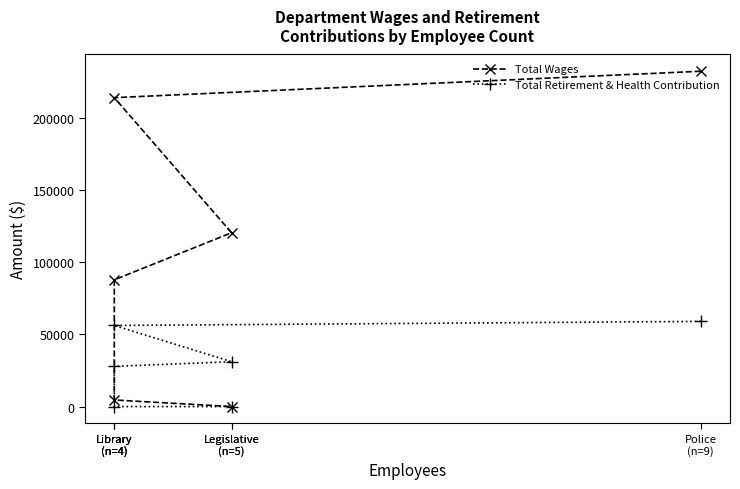

True or false: Total Retirement & Health Contribution and Total Wages cross at least once.

False